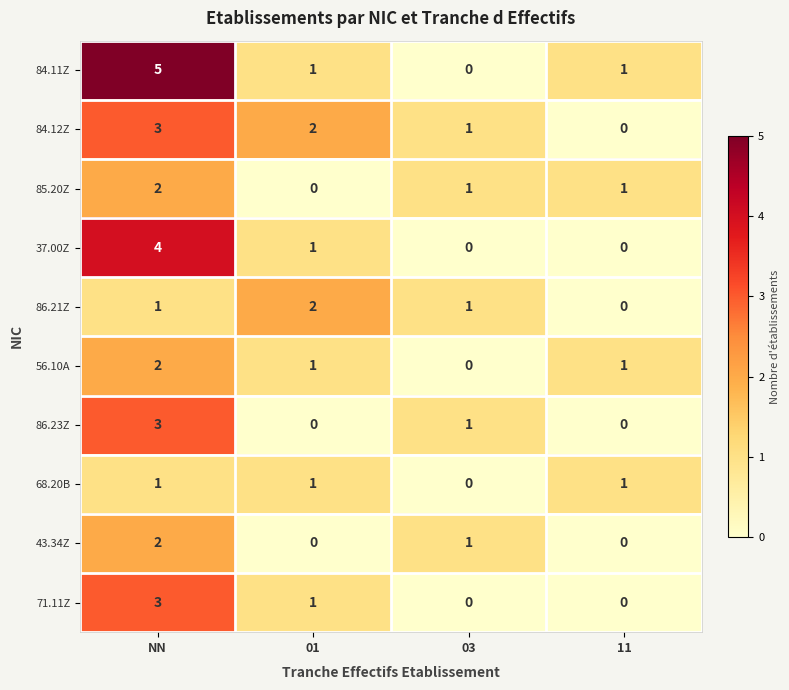

Which series has the largest range (max minus min)?

84.11Z